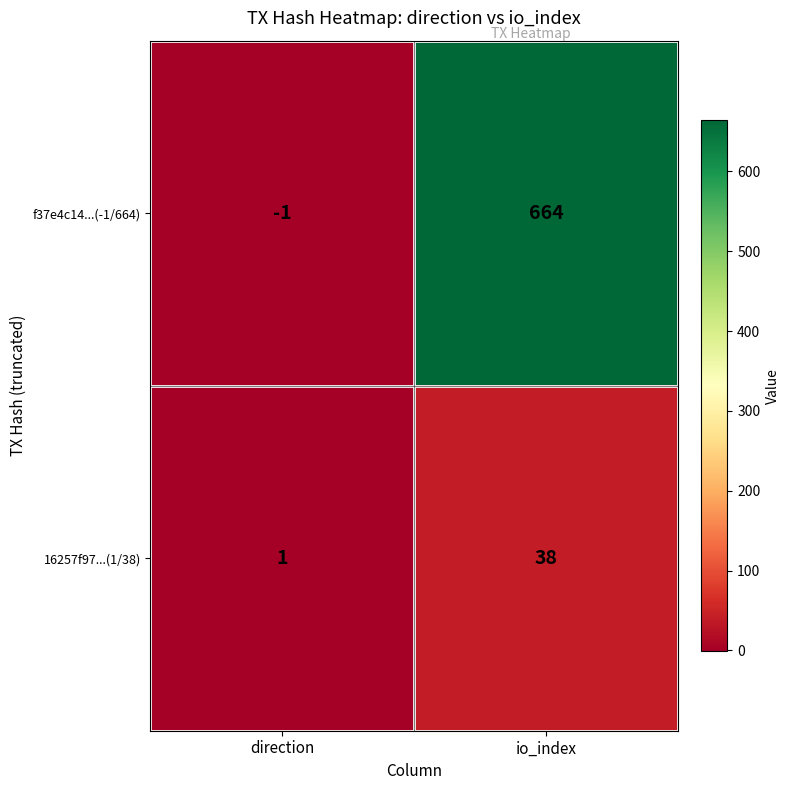

List the series in order of their peak value, lowest first.

16257f97...(1/38), f37e4c14...(-1/664)